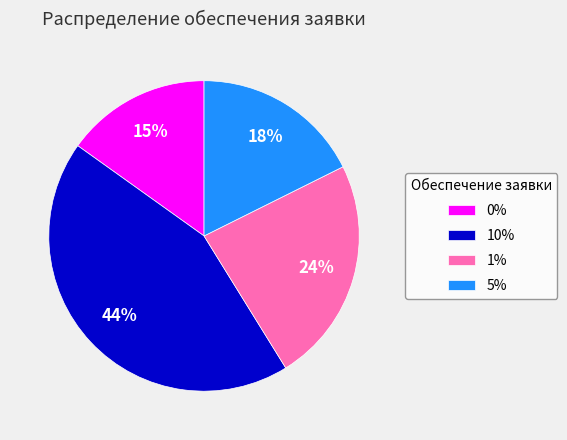

Count the number of slices in the pie.

4